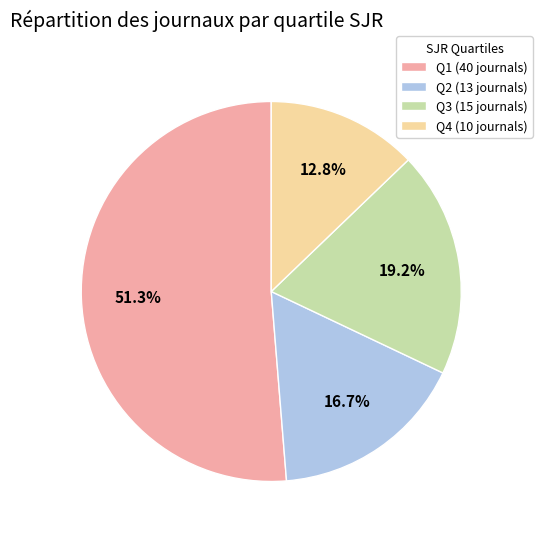

What percentage is the Q3 slice, to the nearest percent?

19%